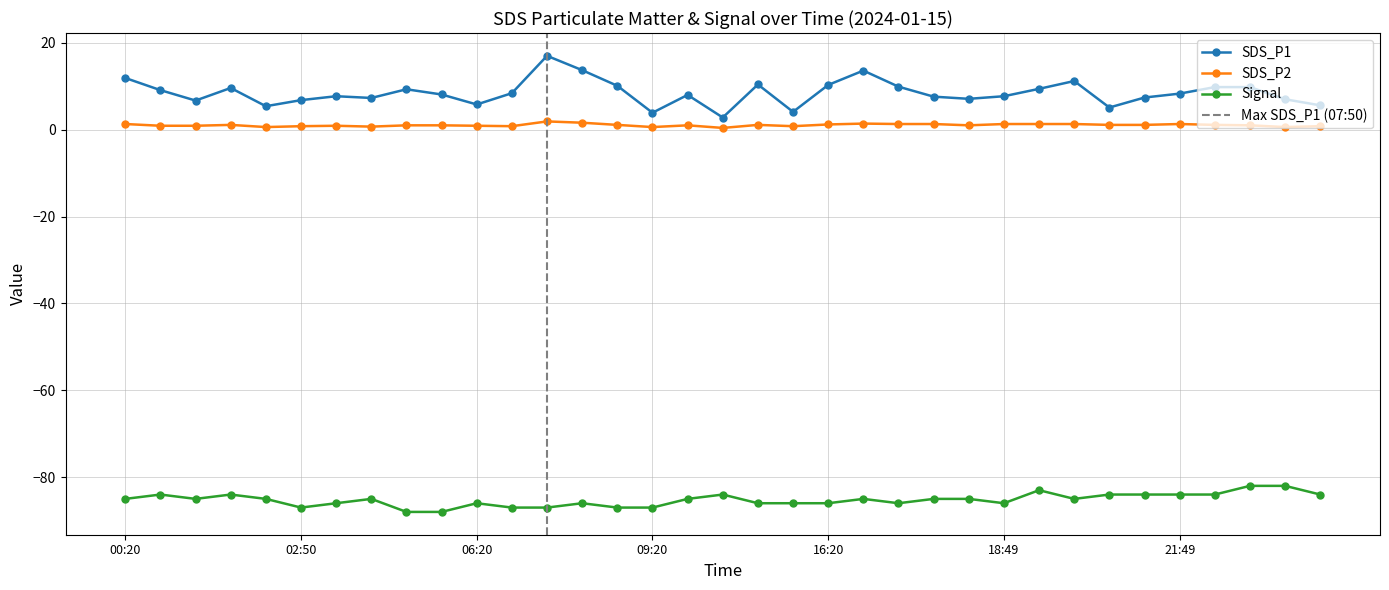

What is the label of the 21st point from the right?

08:50